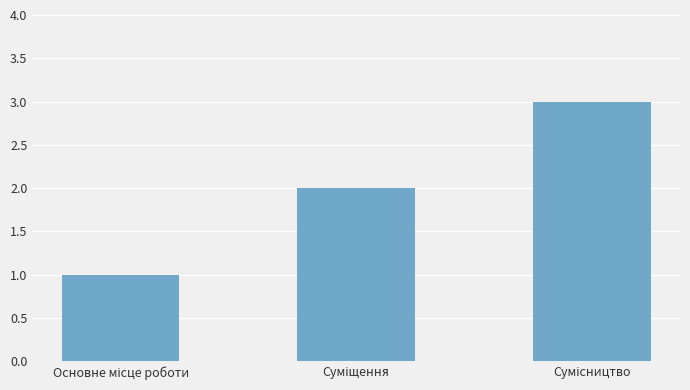

What is the greatest value displayed?

3